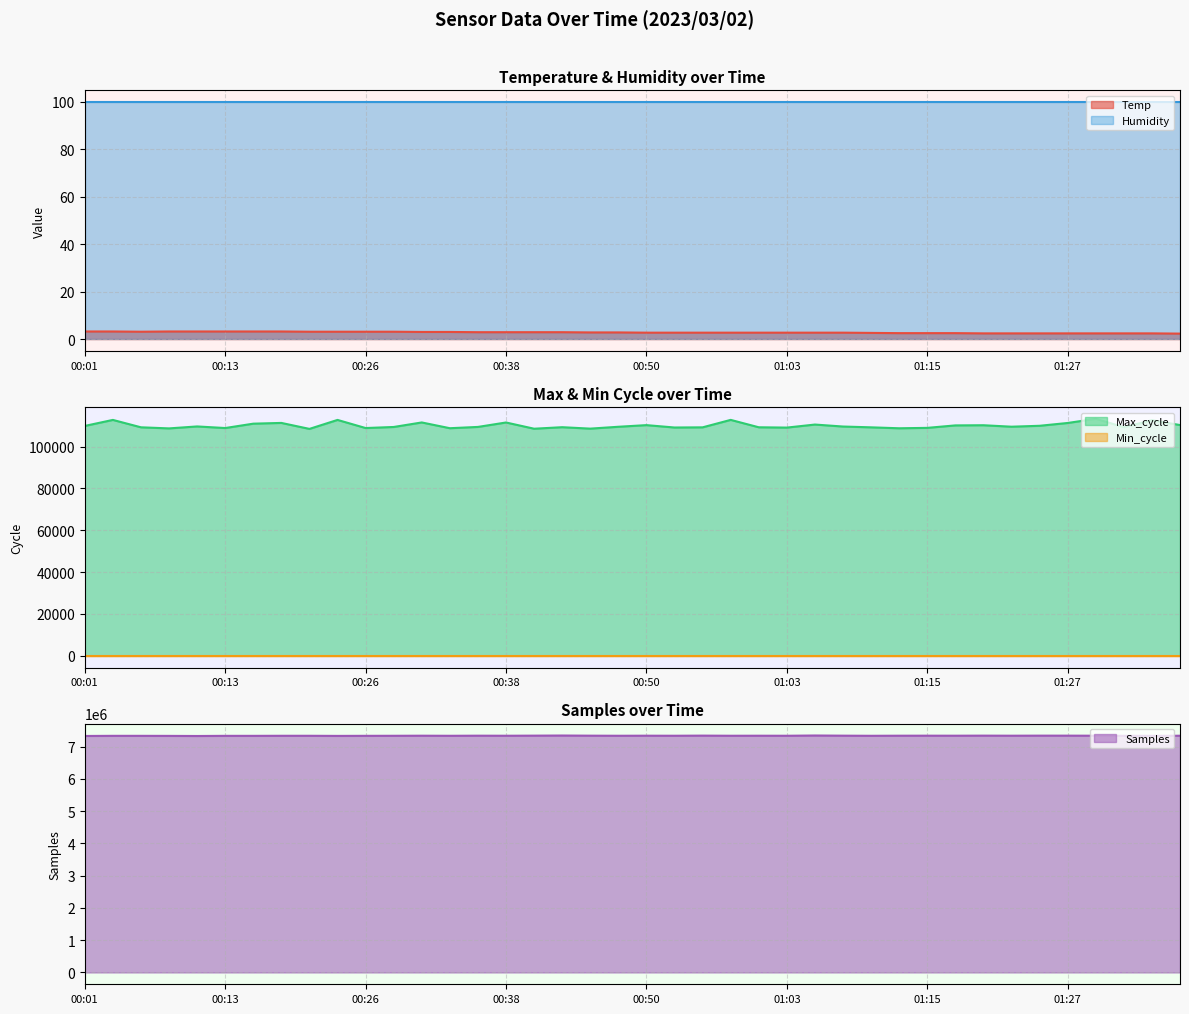

What is the highest value of the Humidity series?

99.9